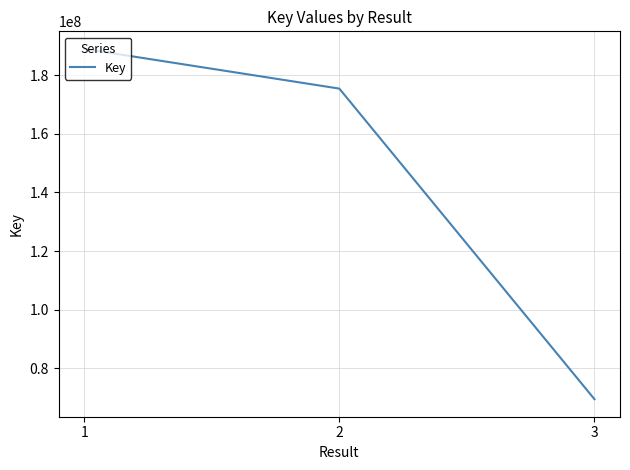

What is the difference between the maximum and second lowest values?

13550827